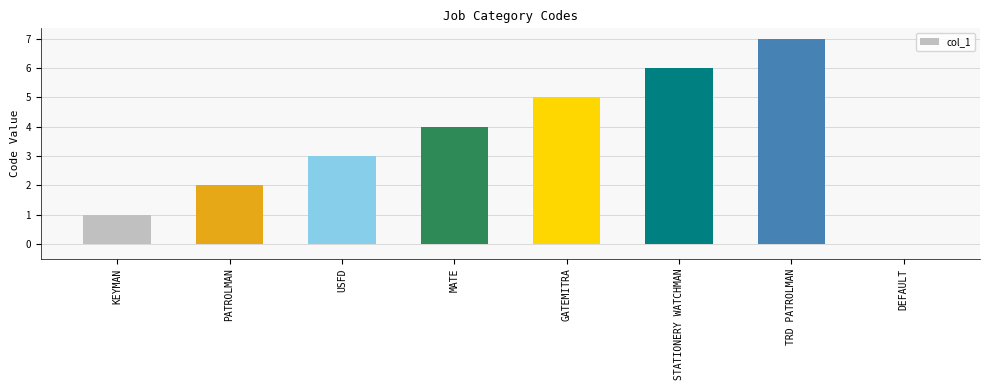

How many distinct data groups are displayed?

1